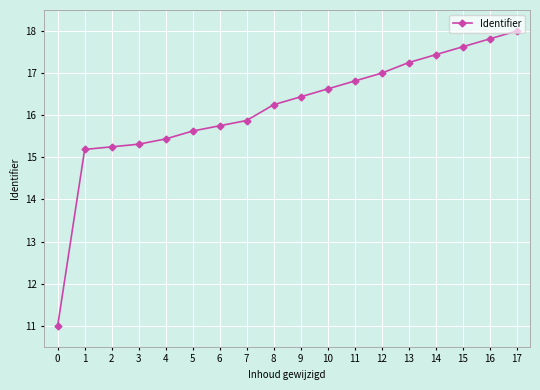

What is the sum of the values at 6 and 1?

30.9